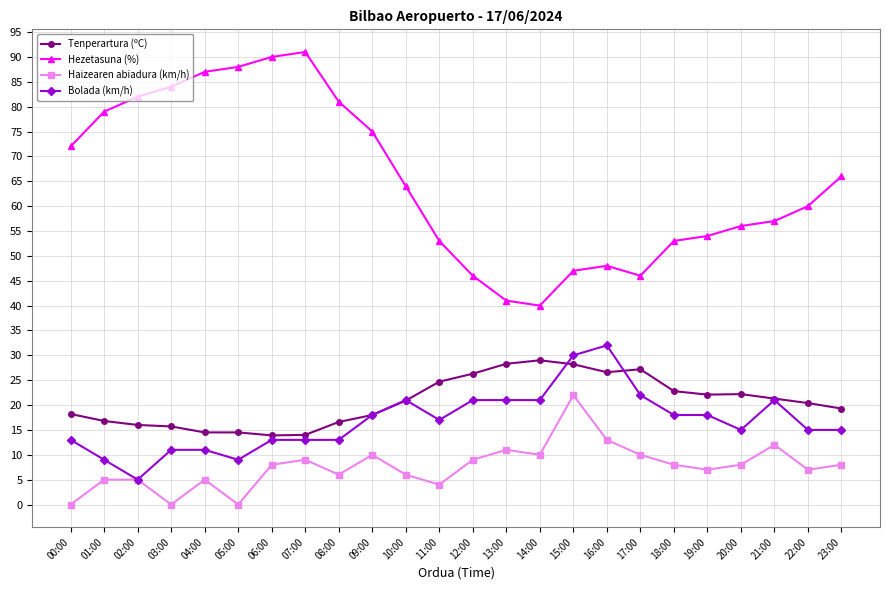

At which label does Hezetasuna (%) reach its peak?

07:00